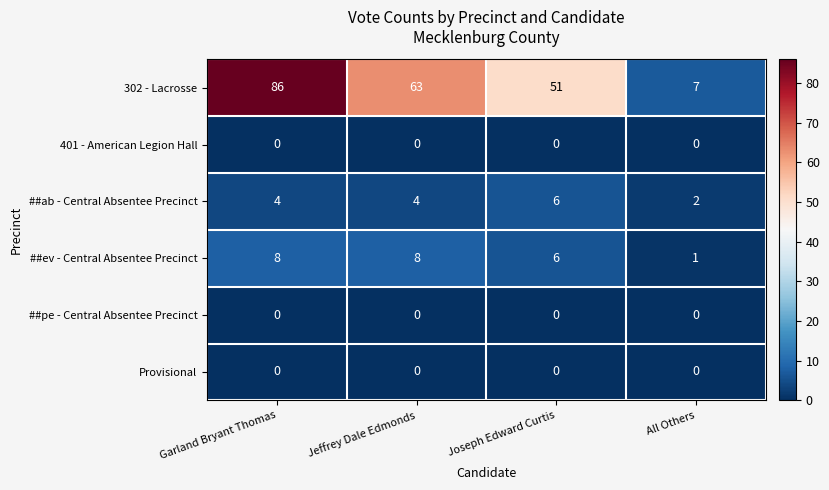

Is it true that ##ab - Central Absentee Precinct equals 4 at Garland Bryant Thomas?

True